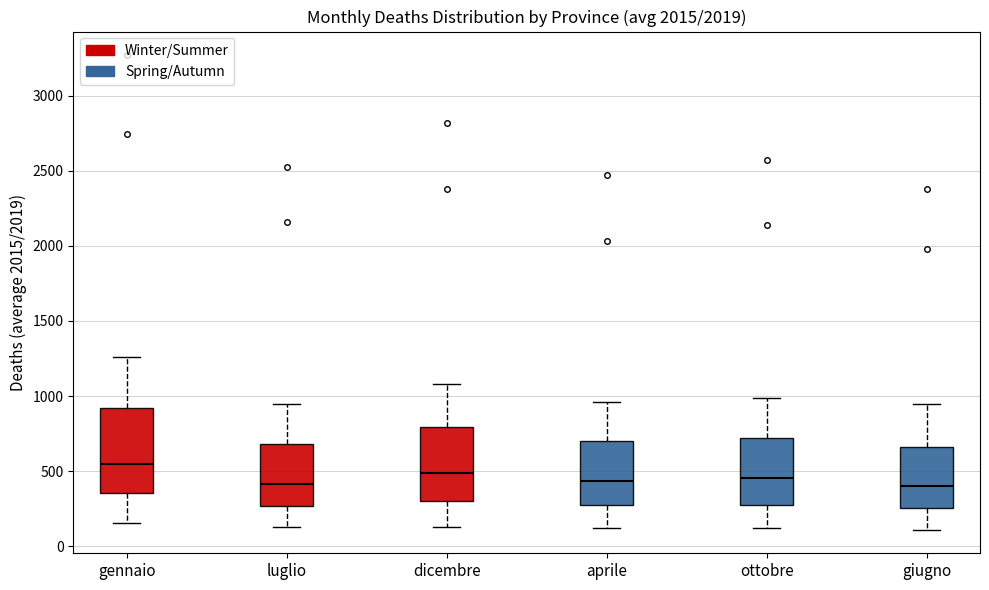

Reading left to right, transcribe this box plot: for each box, give where its median line is, the range the box spans, and where its two whiskers end, as read against the y-axis. The values are not printed on the chart, so give them approximately, as read against the axis.

gennaio: median 550, box 350 to 900, whiskers 150 to 1250
luglio: median 400, box 250 to 700, whiskers 150 to 950
dicembre: median 500, box 300 to 800, whiskers 150 to 1100
aprile: median 450, box 300 to 700, whiskers 100 to 950
ottobre: median 450, box 250 to 700, whiskers 100 to 1000
giugno: median 400, box 250 to 650, whiskers 100 to 950